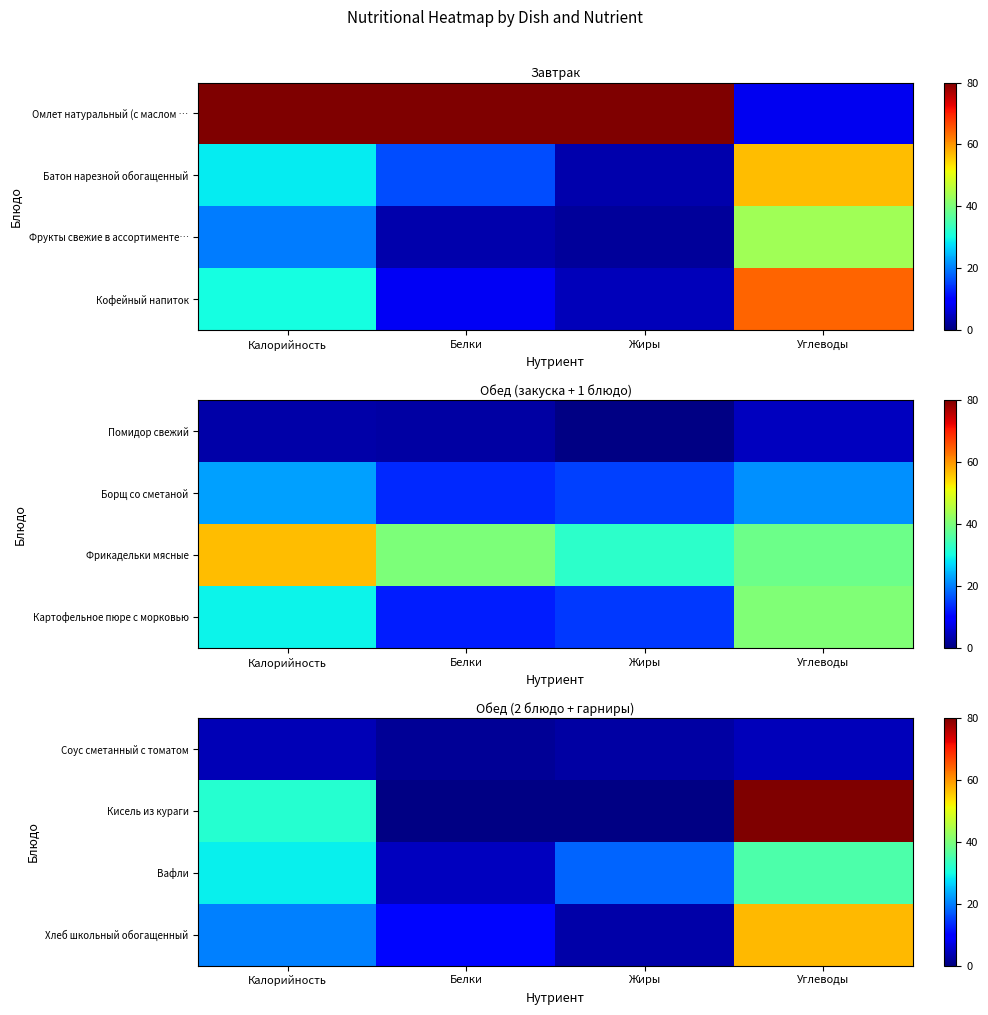

The value of Кисель из кураги at Белки is 0.1. True or false?

False